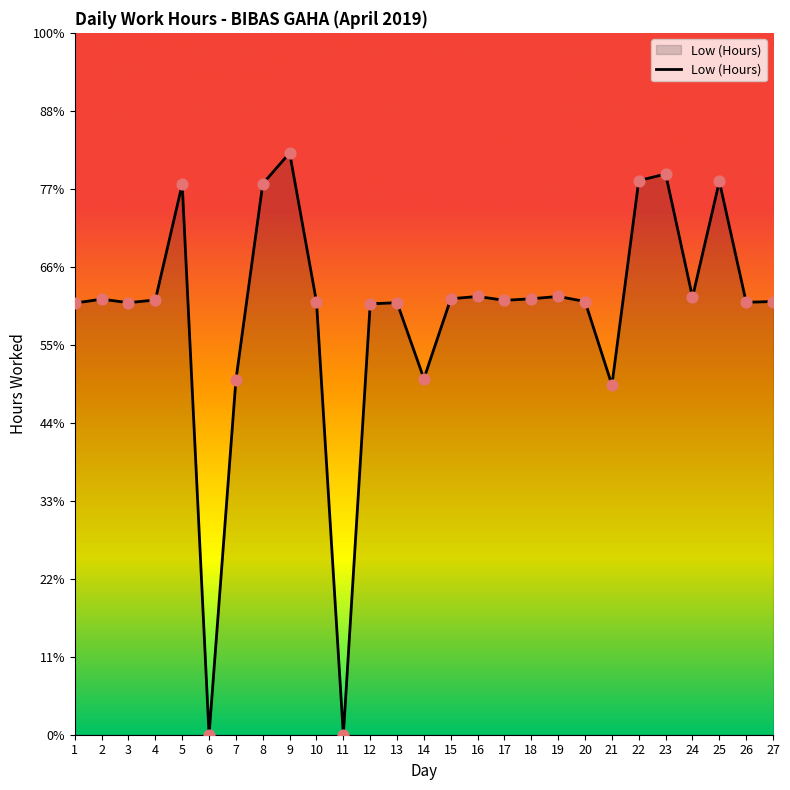

What is the change in value from 7 to 9?

+5.8